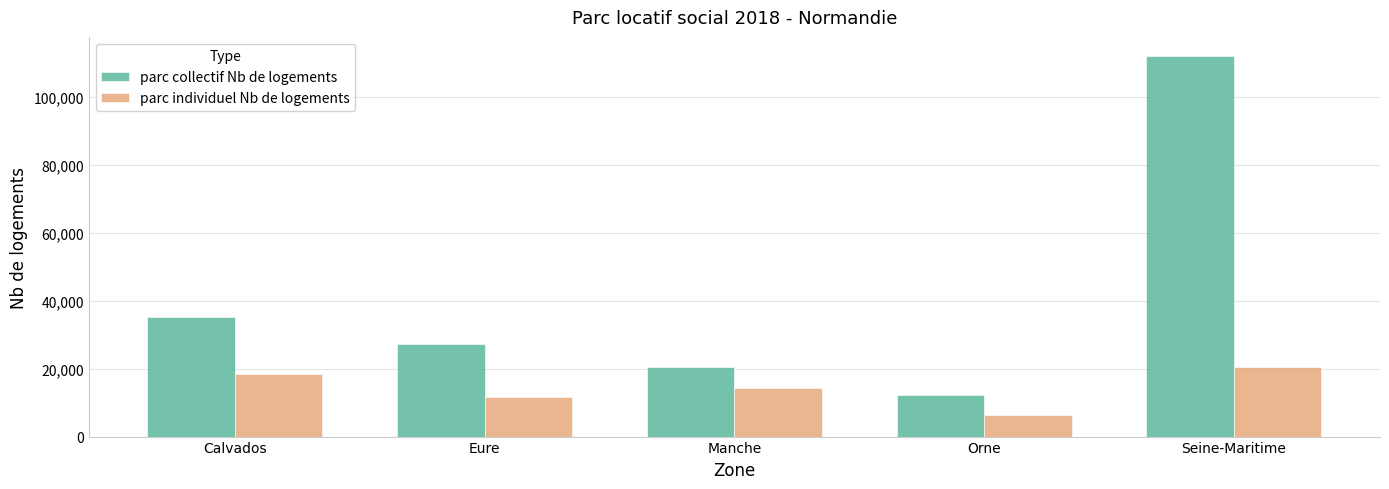

What is the maximum value shown in the chart?

111943